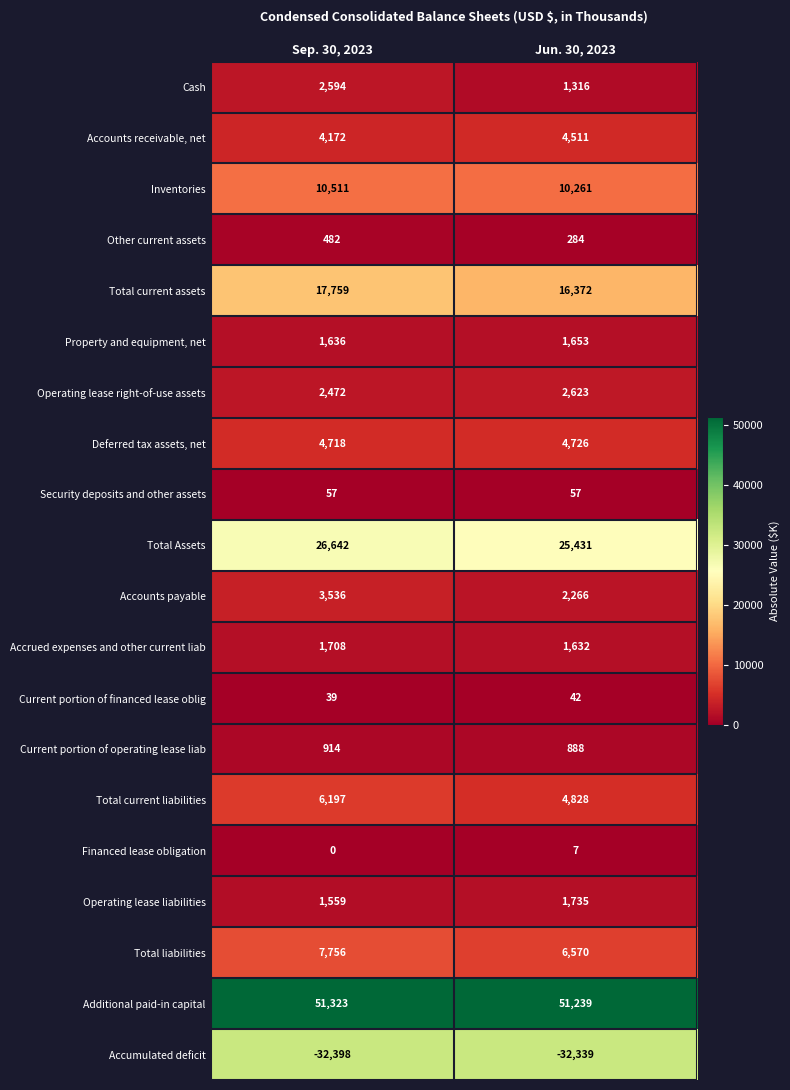

Which series has the largest range (max minus min)?

Total current assets